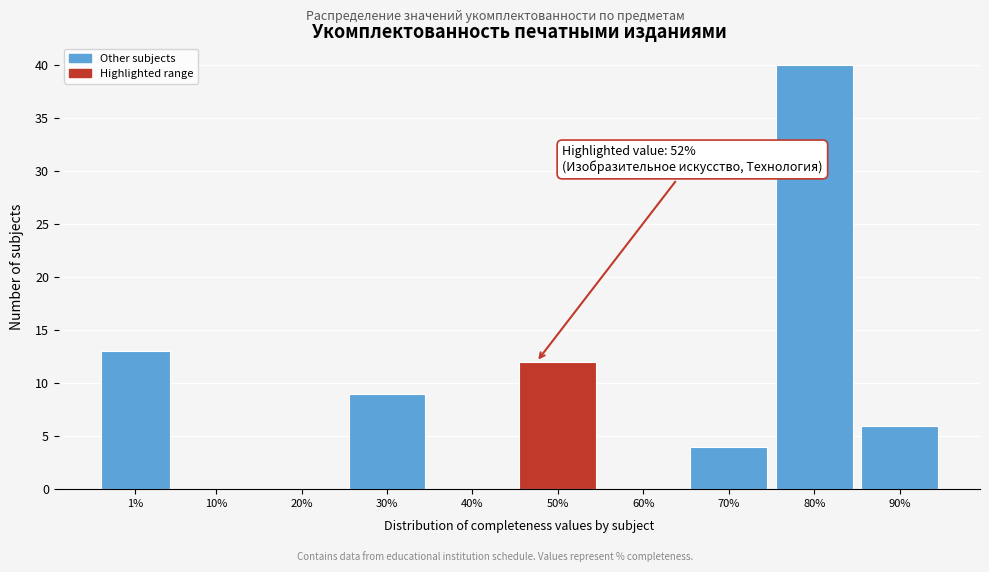

Reading right to left, what are all the values shown in this chart?

90%=6	80%=40	70%=4	60%=0	50%=12	40%=0	30%=9	20%=0	10%=0	1%=13